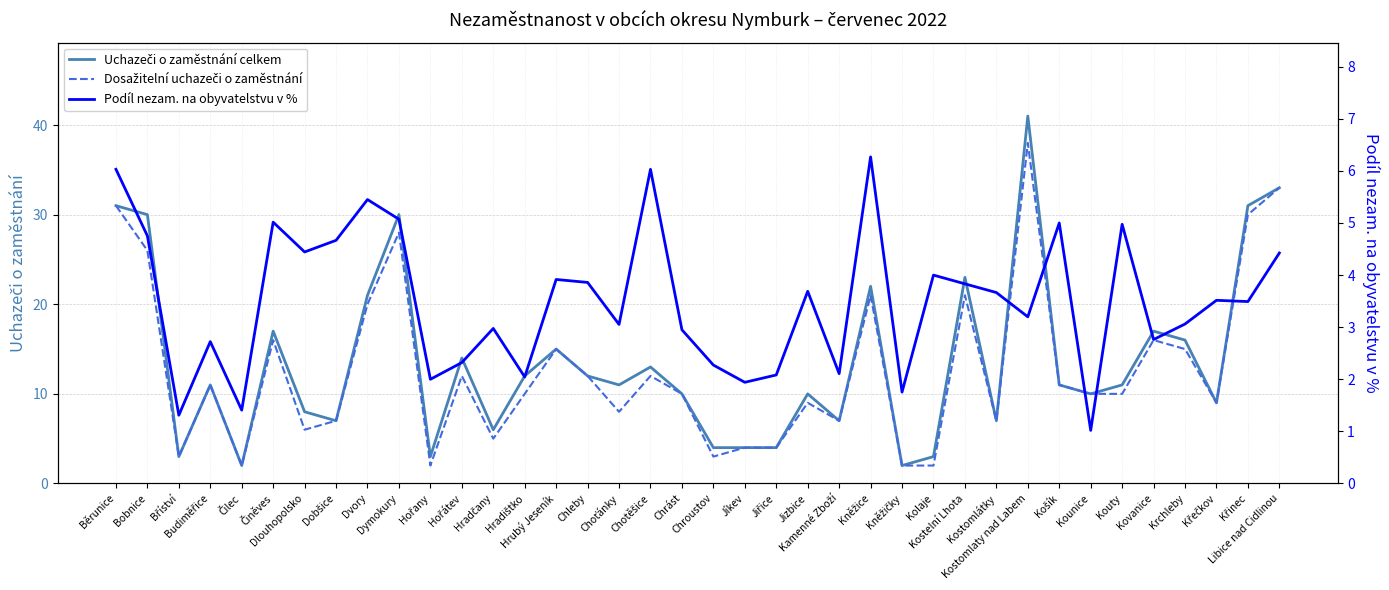

Which category has the highest value across all series?

Kostomlaty nad Labem